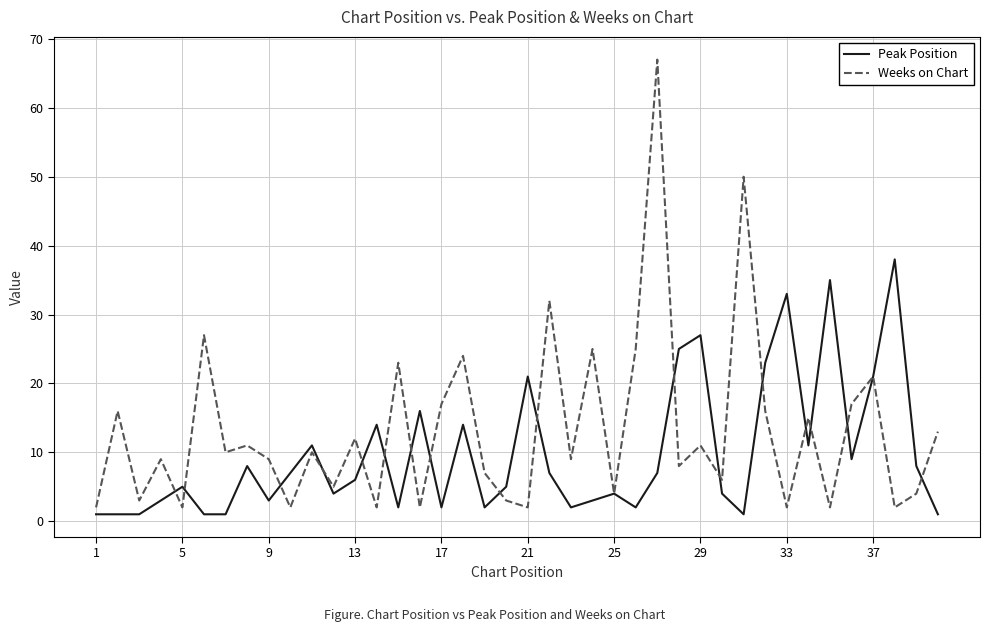

Which series has the largest total across all categories?

Weeks on Chart